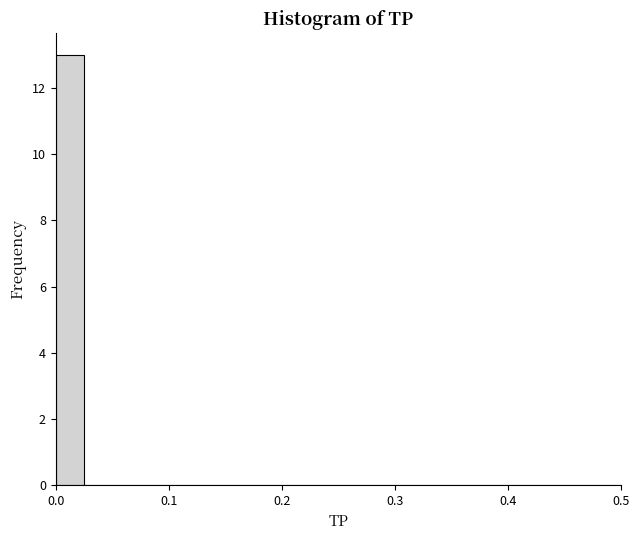

Around what value on the x-axis is the tallest bar? Give the approximate position of its centre, as read against the axis.

0.01